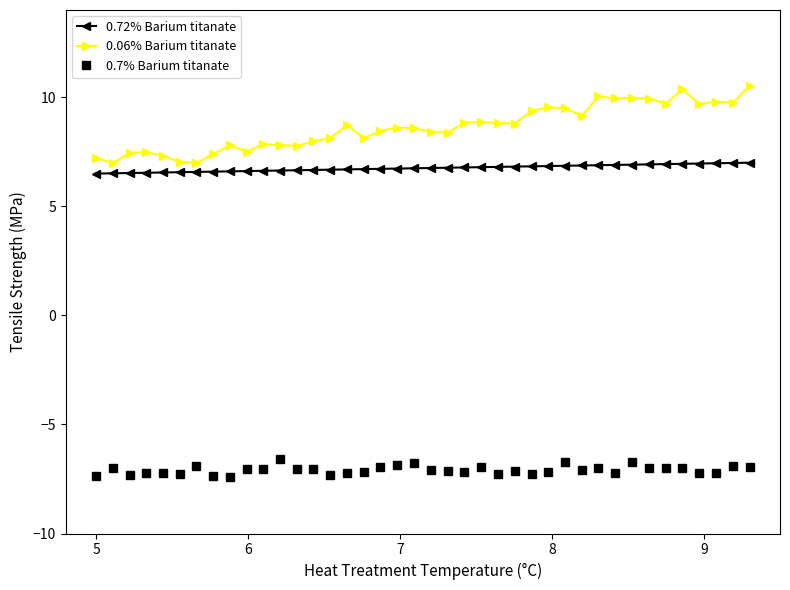

What is the sum of all 0.72% Barium titanate values?

270.0